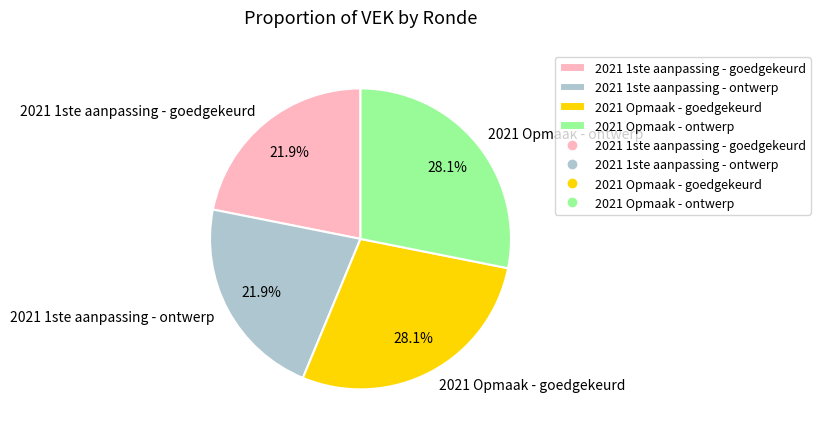

What percentage is the 2021 Opmaak - goedgekeurd slice, to the nearest percent?

28%